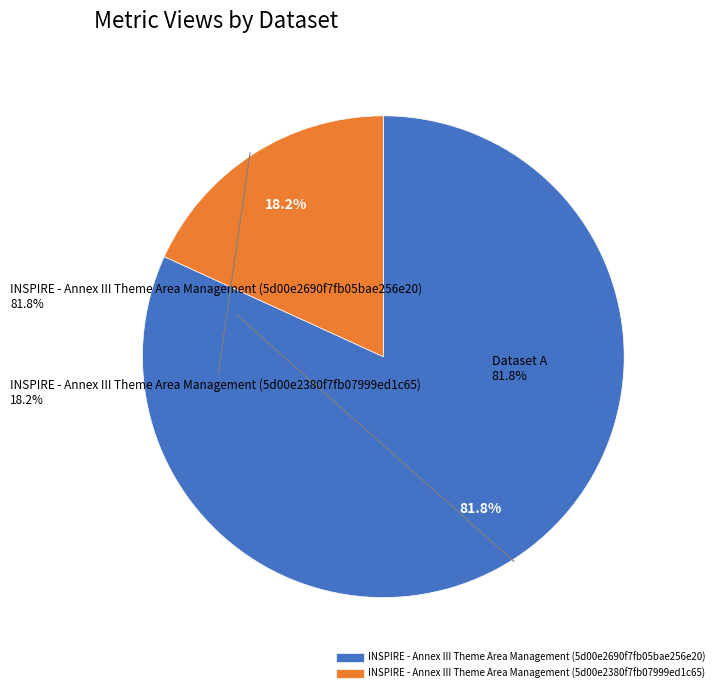

To the nearest percent, what is the average slice percentage?

50%